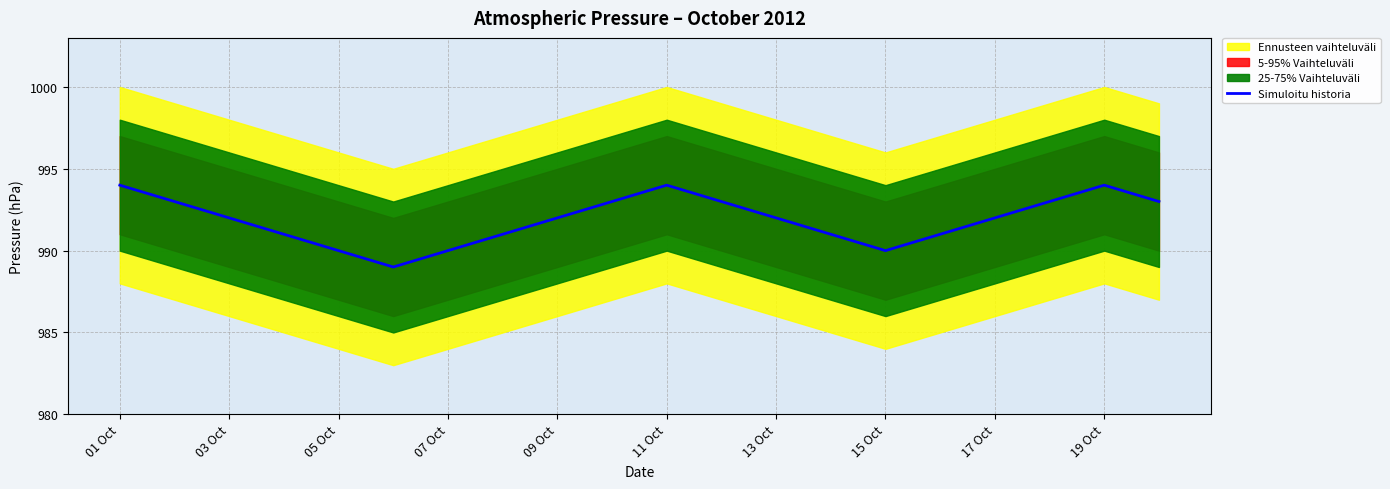

Reading left to right, extract all data points from this chart.

994	993	992	991	990	989	990	991	992	993	994	993	992	991	990	991	992	993	994	993